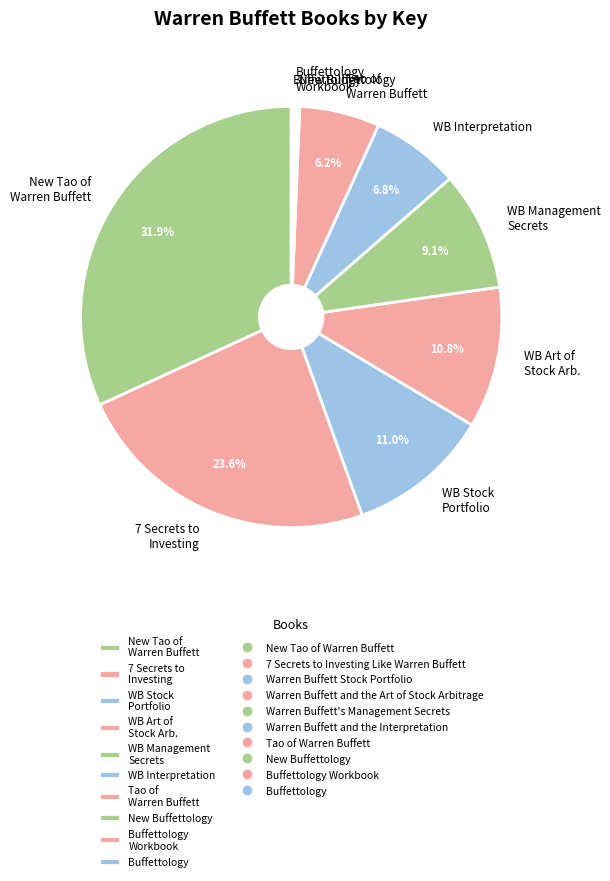

Which category has the biggest portion of the pie?

New Tao of Warren Buffett